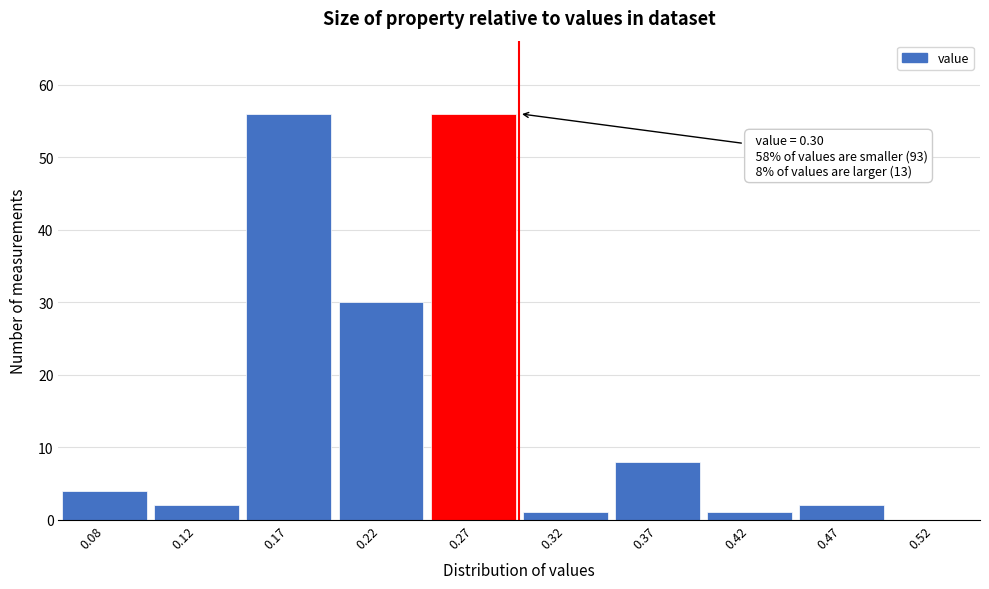

Reading left to right, what are all the values shown in this chart?

0.08=4	0.12=2	0.17=56	0.22=30	0.27=56	0.32=1	0.37=8	0.42=1	0.47=2	0.52=0